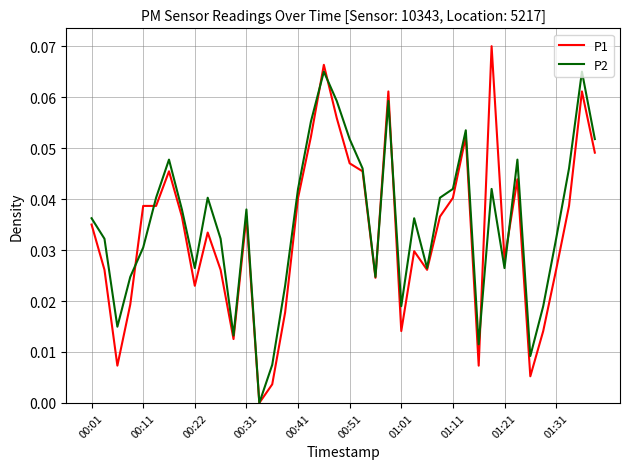

How many P2 values are between 0 and 1?

40